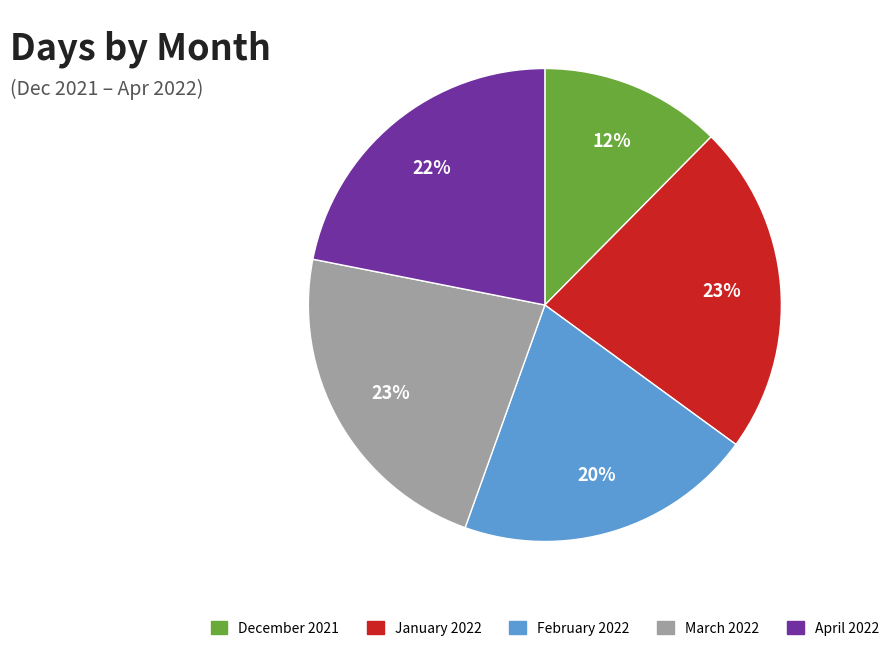

Count the number of slices in the pie.

5